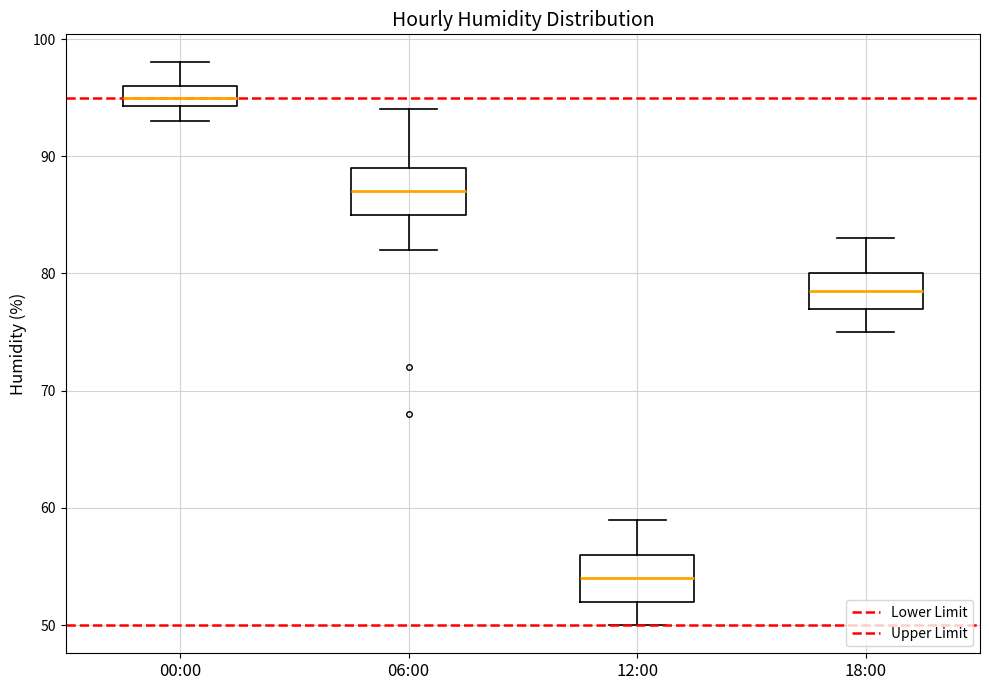

Reading left to right, read every box against the y-axis: the position of its median line, the range the box covers, and the ends of its whiskers. The values are not printed on the chart, so give them approximately, as read against the axis.

00:00: median 95, box 94 to 96, whiskers 93 to 98
06:00: median 87, box 85 to 89, whiskers 82 to 94
12:00: median 54, box 52 to 56, whiskers 50 to 59
18:00: median 79, box 77 to 80, whiskers 75 to 83